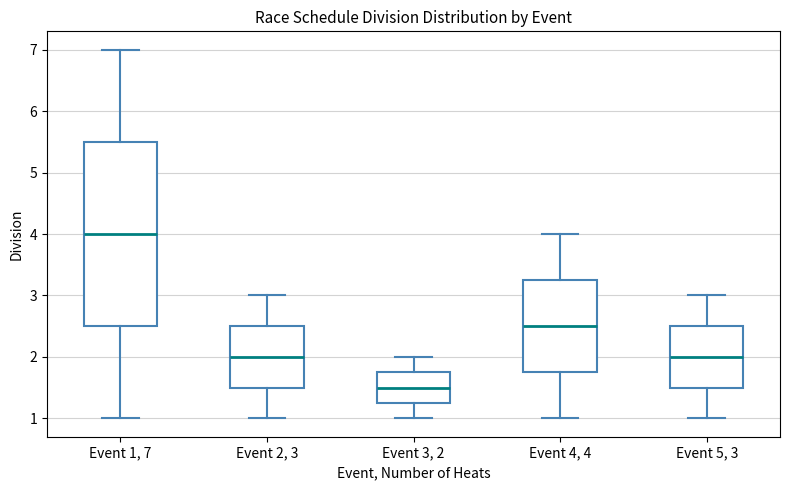

Comparing the boxes themselves (not the whiskers), which one is the tallest?

Event 1, 7